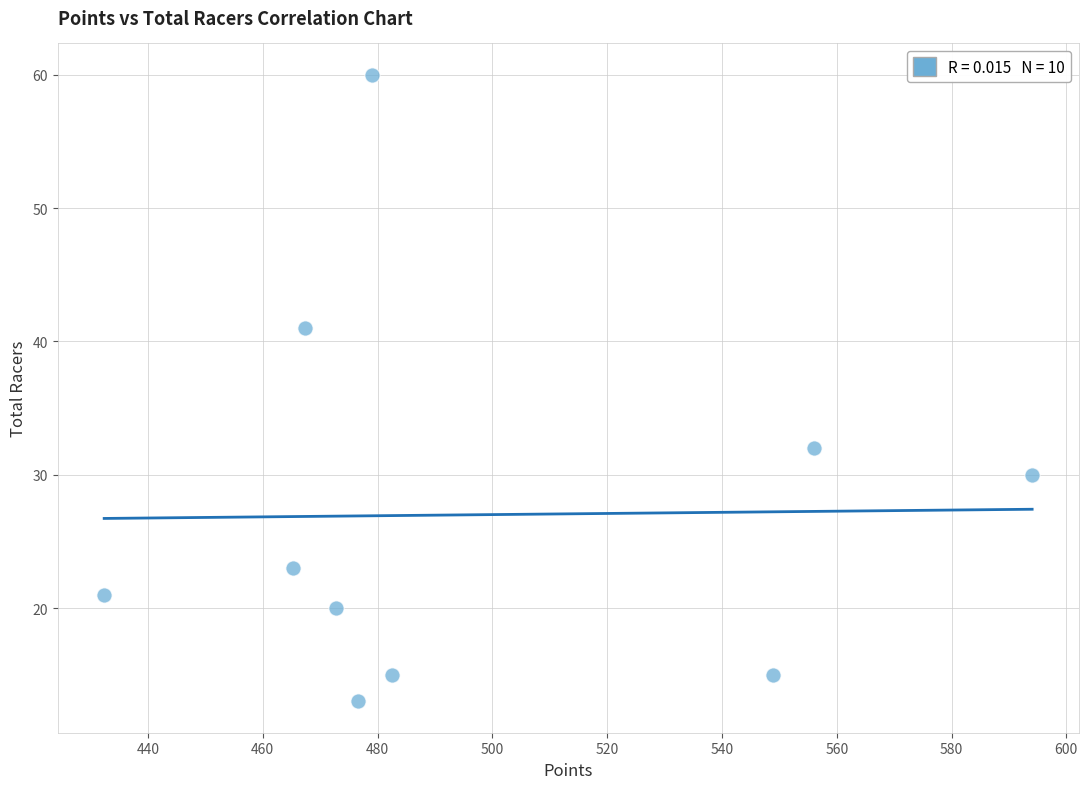

What is the average Y value?

27